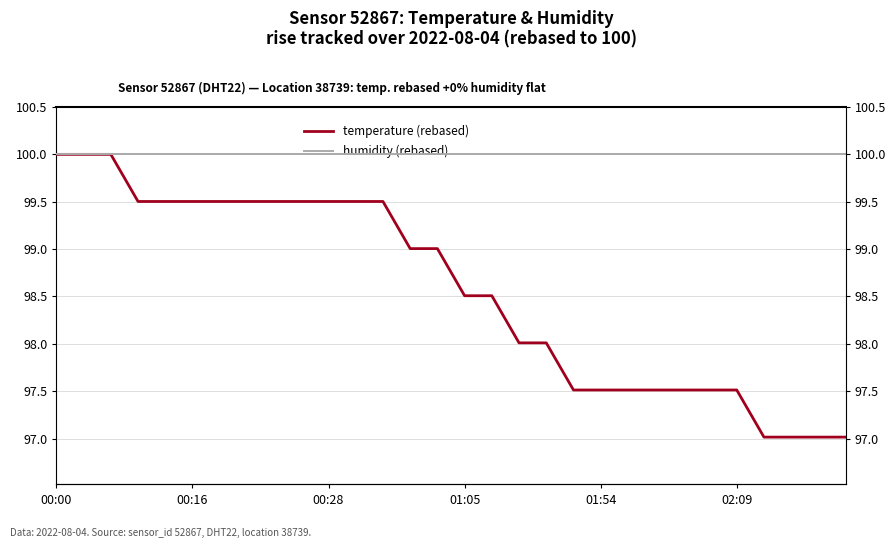

What are all the series names shown in the legend?

temperature (rebased), humidity (rebased)